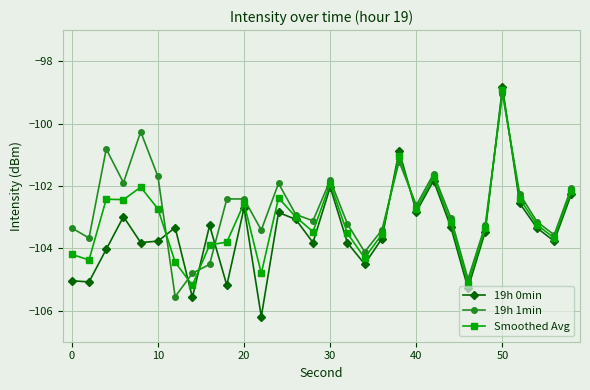

How many interior local valleys does the 19h 1min series have?

9